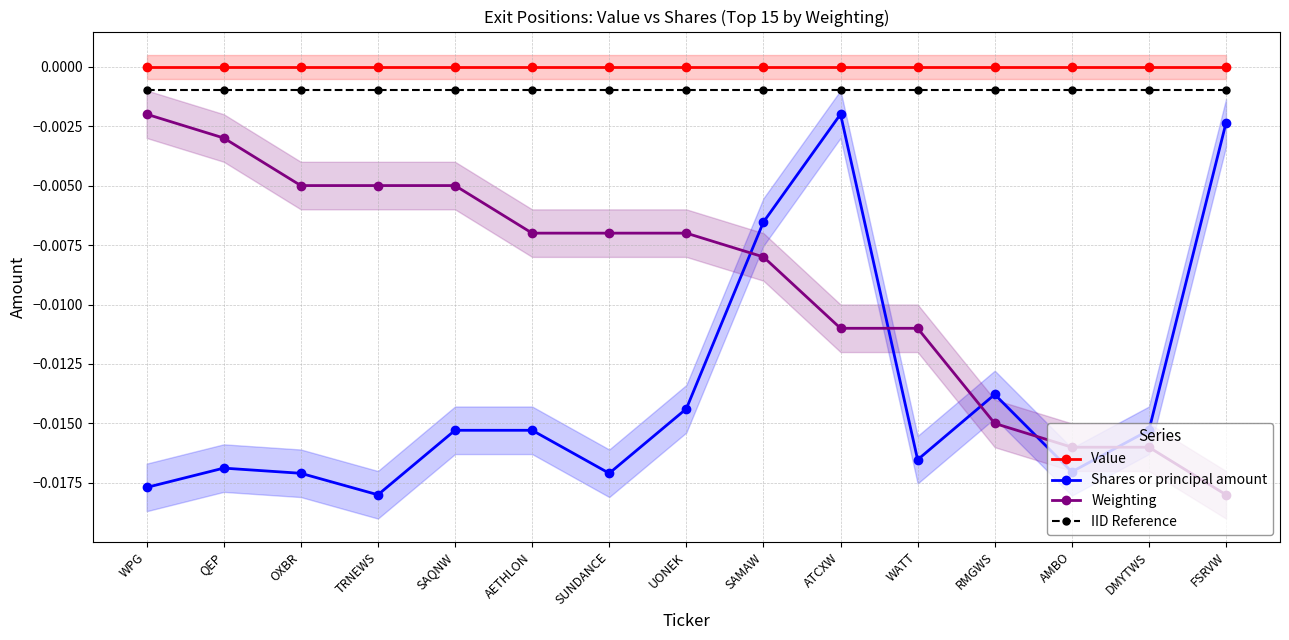

Rank the categories by Weighting value from lowest to highest.

FSRVW, AMBO, DMYTWS, RMGWS, ATCXW, WATT, SAMAW, AETHLON, SUNDANCE, UONEK, OXBR, TRNEWS, SAQNW, QEP, WPG